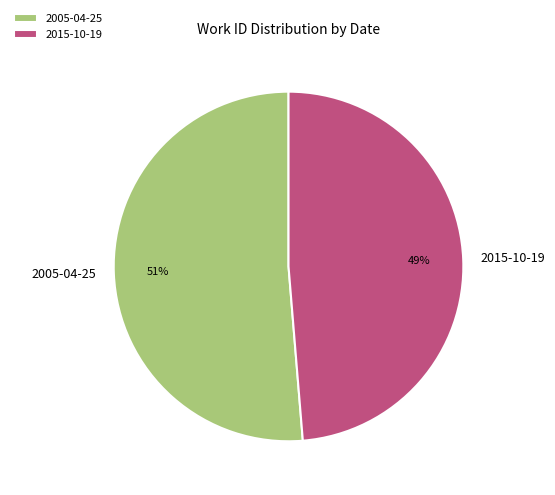

Count the number of slices in the pie.

2